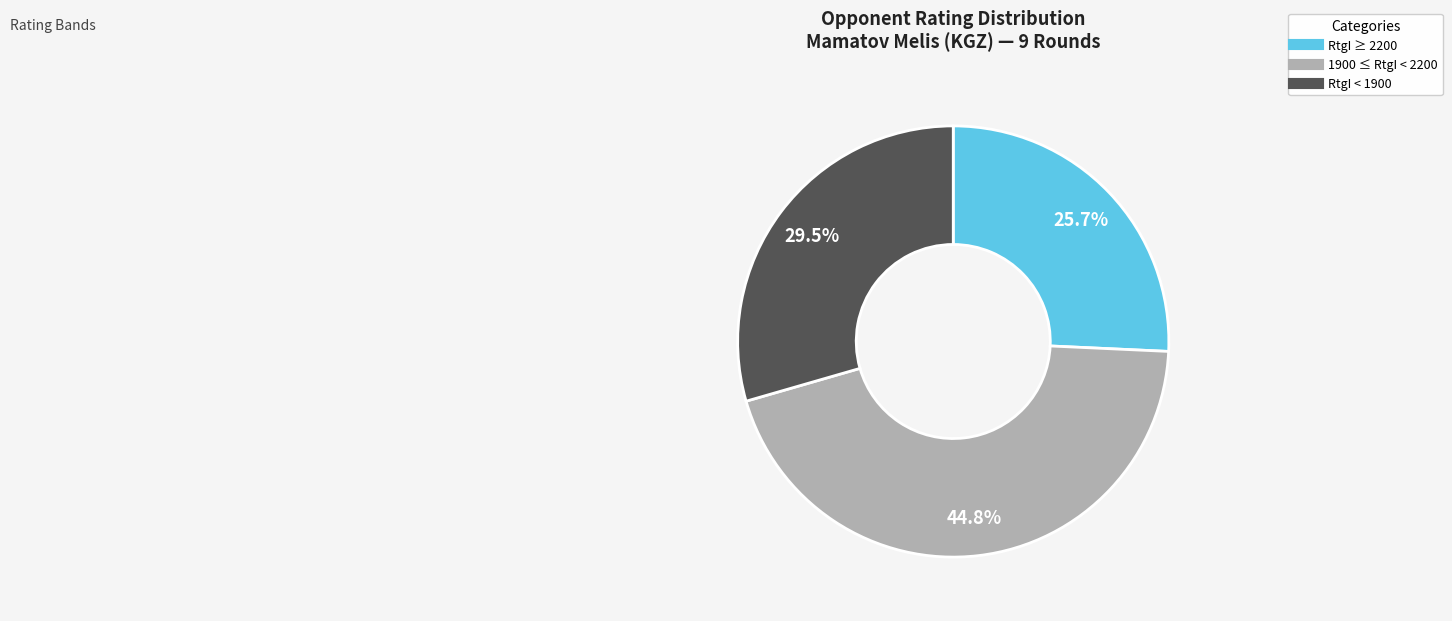

Is there a majority slice in this chart?

No